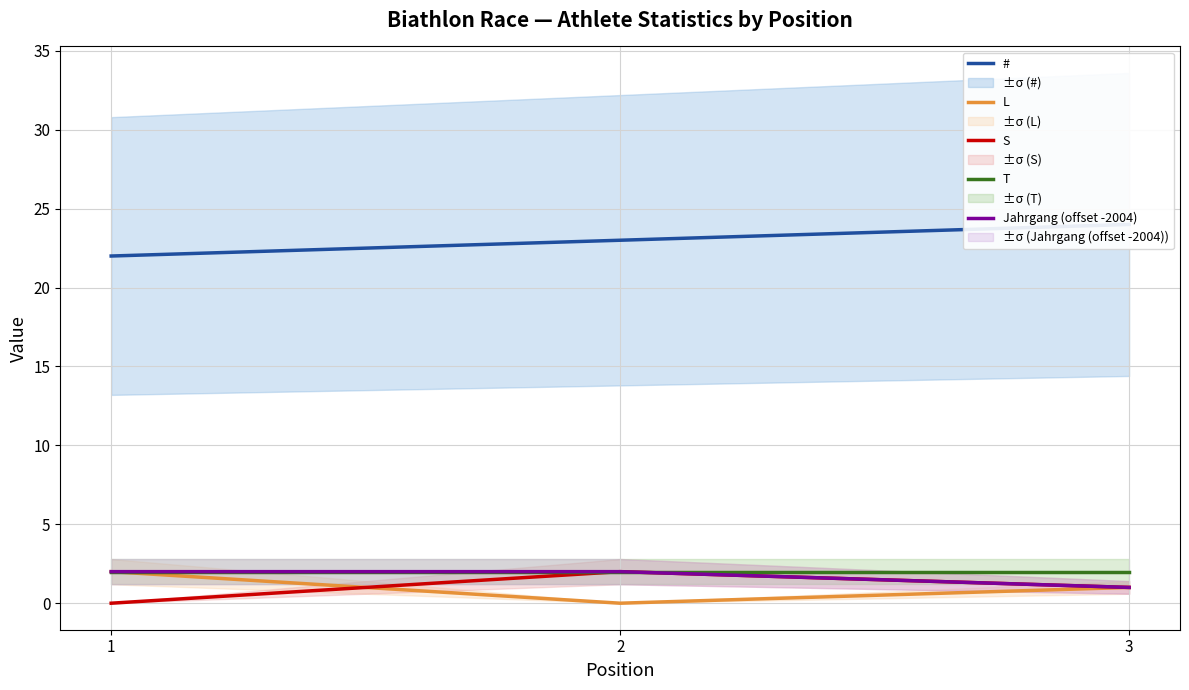

What is the average value of the # series?

23